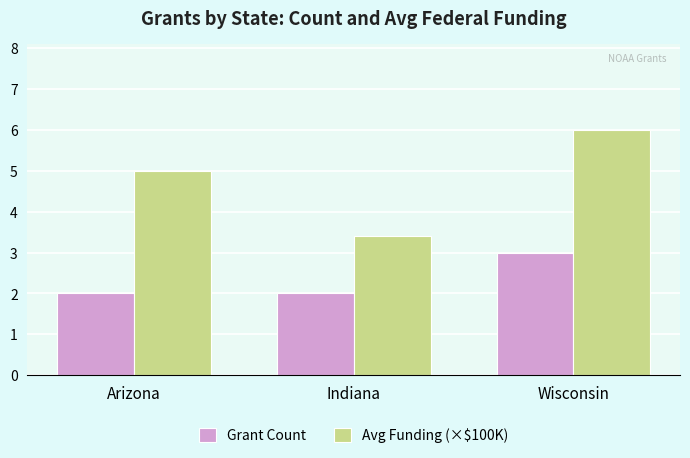

Does the chart contain any negative values?

No